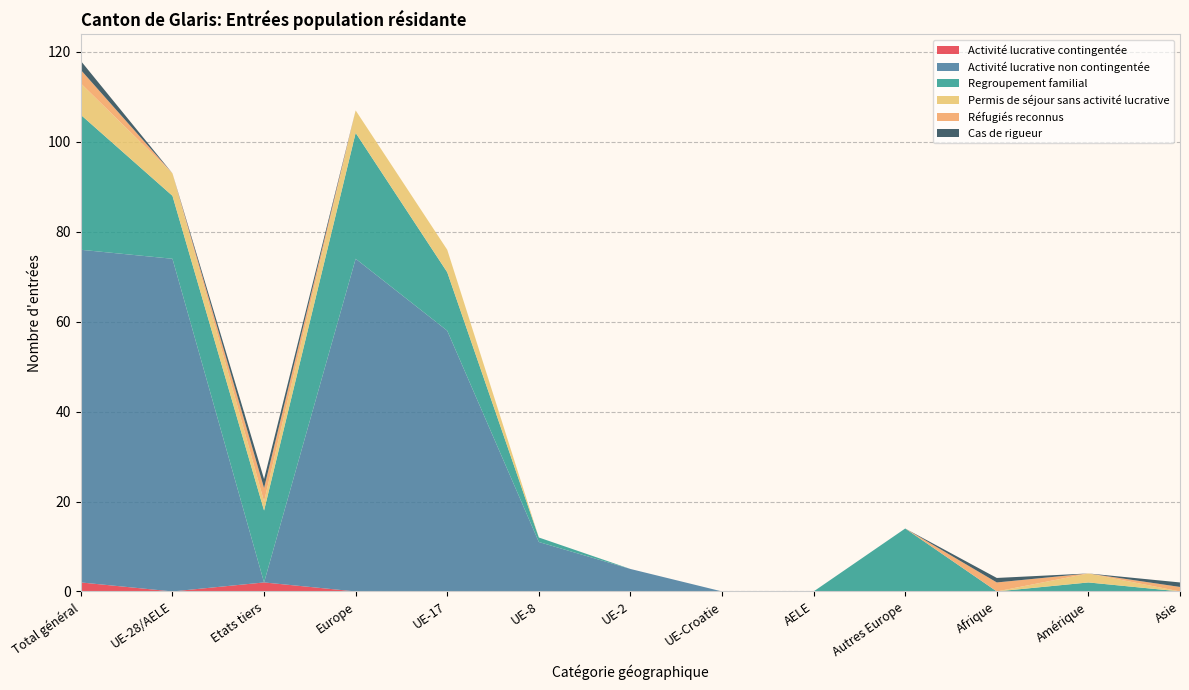

Reading right to left, what are all the values shown in this chart?

Activité lucrative contingentée: Asie=0	Amérique=0	Afrique=0	Autres Europe=0	AELE=0	UE-Croatie=0	UE-2=0	UE-8=0	UE-17=0	Europe=0	Etats tiers=2	UE-28/AELE=0	Total général=2
Activité lucrative non contingentée: Asie=0	Amérique=0	Afrique=0	Autres Europe=0	AELE=0	UE-Croatie=0	UE-2=5	UE-8=11	UE-17=58	Europe=74	Etats tiers=0	UE-28/AELE=74	Total général=74
Regroupement familial: Asie=0	Amérique=2	Afrique=0	Autres Europe=14	AELE=0	UE-Croatie=0	UE-2=0	UE-8=1	UE-17=13	Europe=28	Etats tiers=16	UE-28/AELE=14	Total général=30
Permis de séjour sans activité lucrative: Asie=0	Amérique=2	Afrique=0	Autres Europe=0	AELE=0	UE-Croatie=0	UE-2=0	UE-8=0	UE-17=5	Europe=5	Etats tiers=2	UE-28/AELE=5	Total général=7
Réfugiés reconnus: Asie=1	Amérique=0	Afrique=2	Autres Europe=0	AELE=0	UE-Croatie=0	UE-2=0	UE-8=0	UE-17=0	Europe=0	Etats tiers=3	UE-28/AELE=0	Total général=3
Cas de rigueur: Asie=1	Amérique=0	Afrique=1	Autres Europe=0	AELE=0	UE-Croatie=0	UE-2=0	UE-8=0	UE-17=0	Europe=0	Etats tiers=2	UE-28/AELE=0	Total général=2